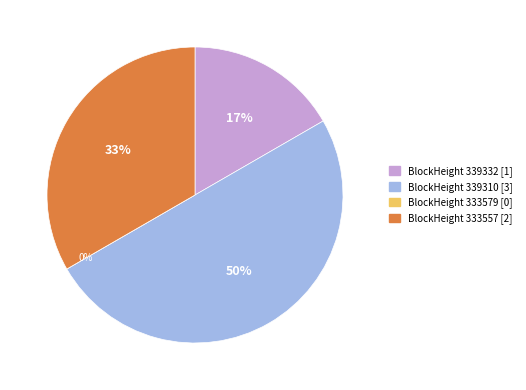

Is 339332 the majority of the pie?

No